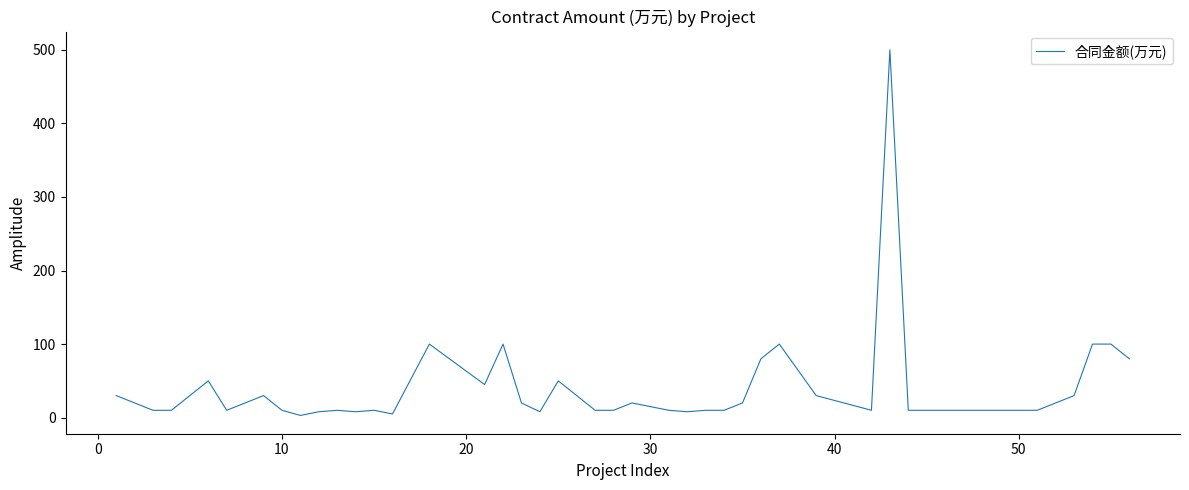

What is the difference between the maximum and minimum values?

497